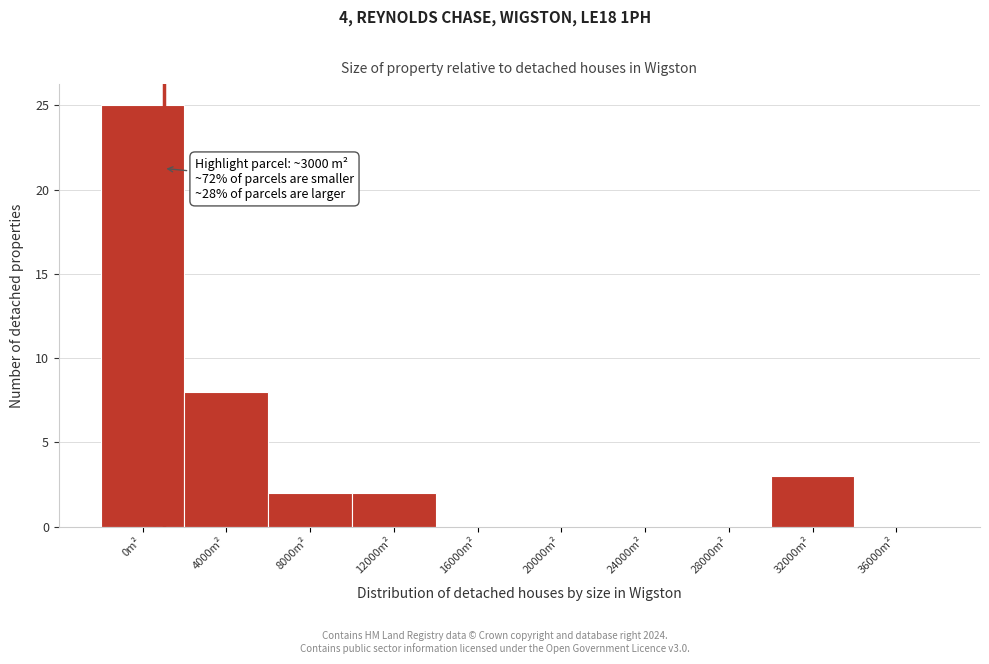

Reading left to right, extract all data points from this chart.

0m²=25	4000m²=8	8000m²=2	12000m²=2	16000m²=0	20000m²=0	24000m²=0	28000m²=0	32000m²=3	36000m²=0